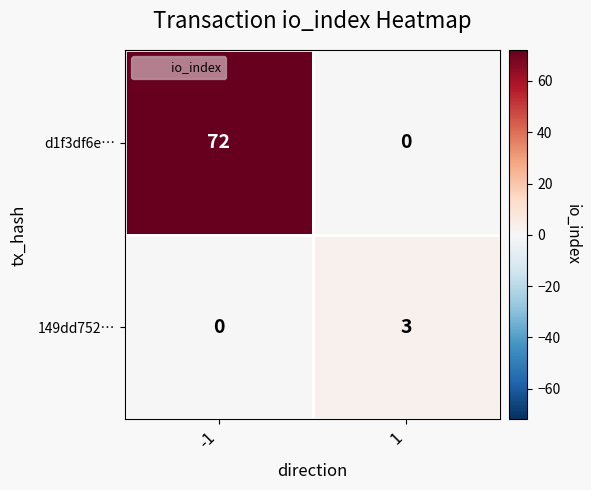

What is the maximum value shown in the chart?

72